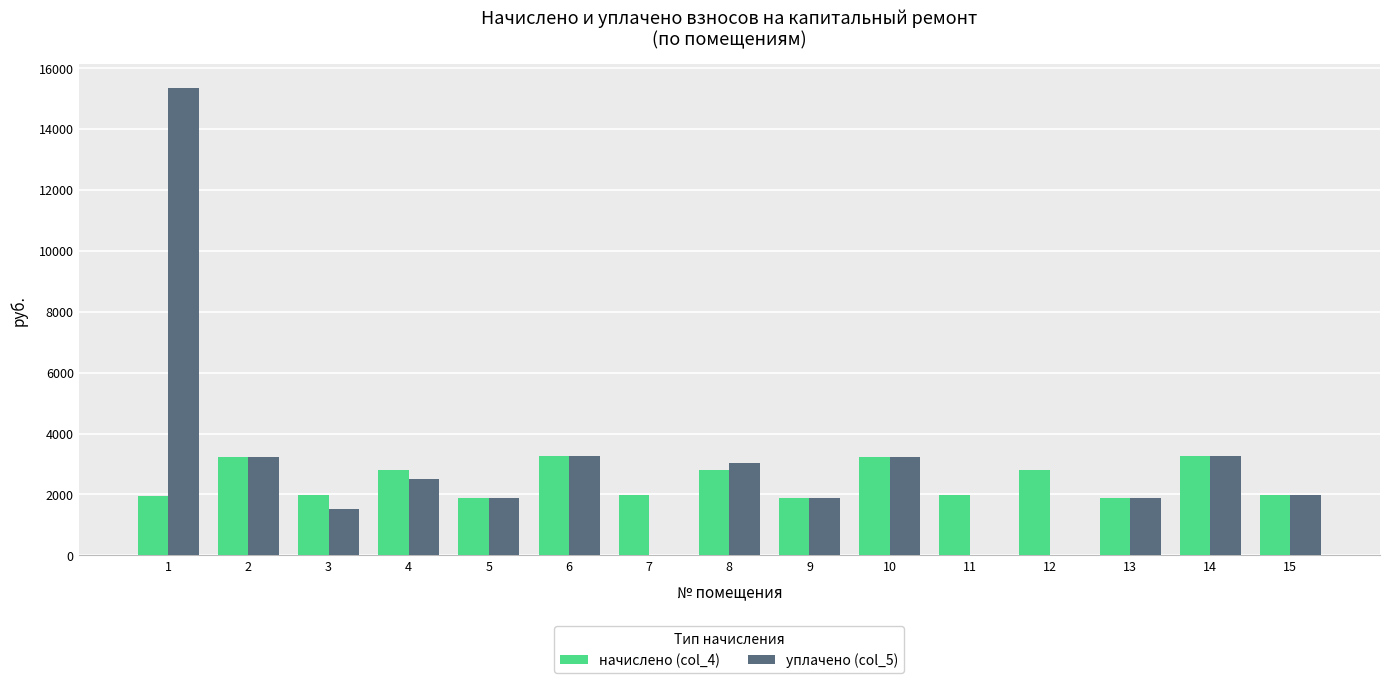

The value of начислено (col_4) at 10 is 5772.4. True or false?

False